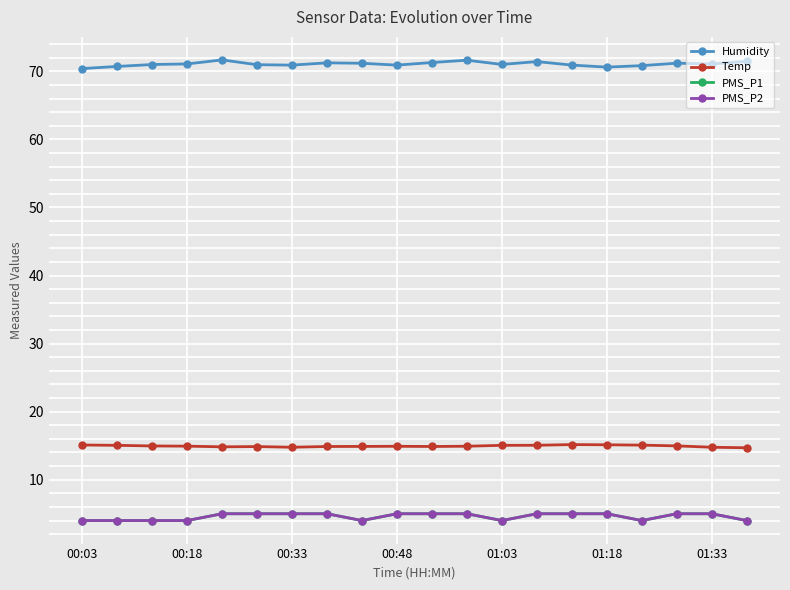

True or false: PMS_P2 and PMS_P1 intersect in this chart.

False